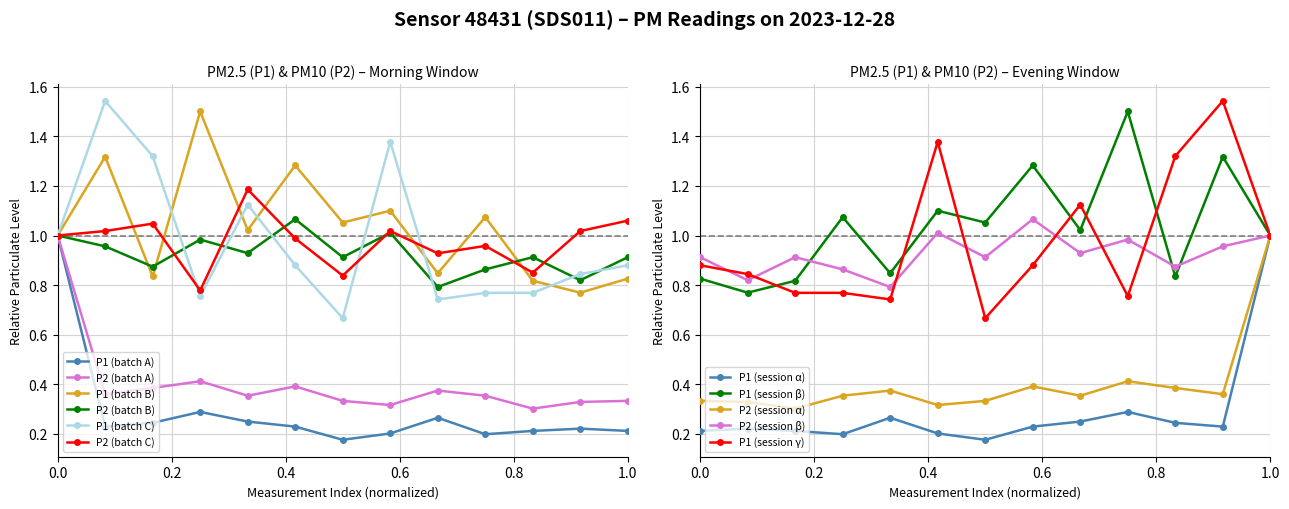

Count the P1 values in the range 0 to 1.

13